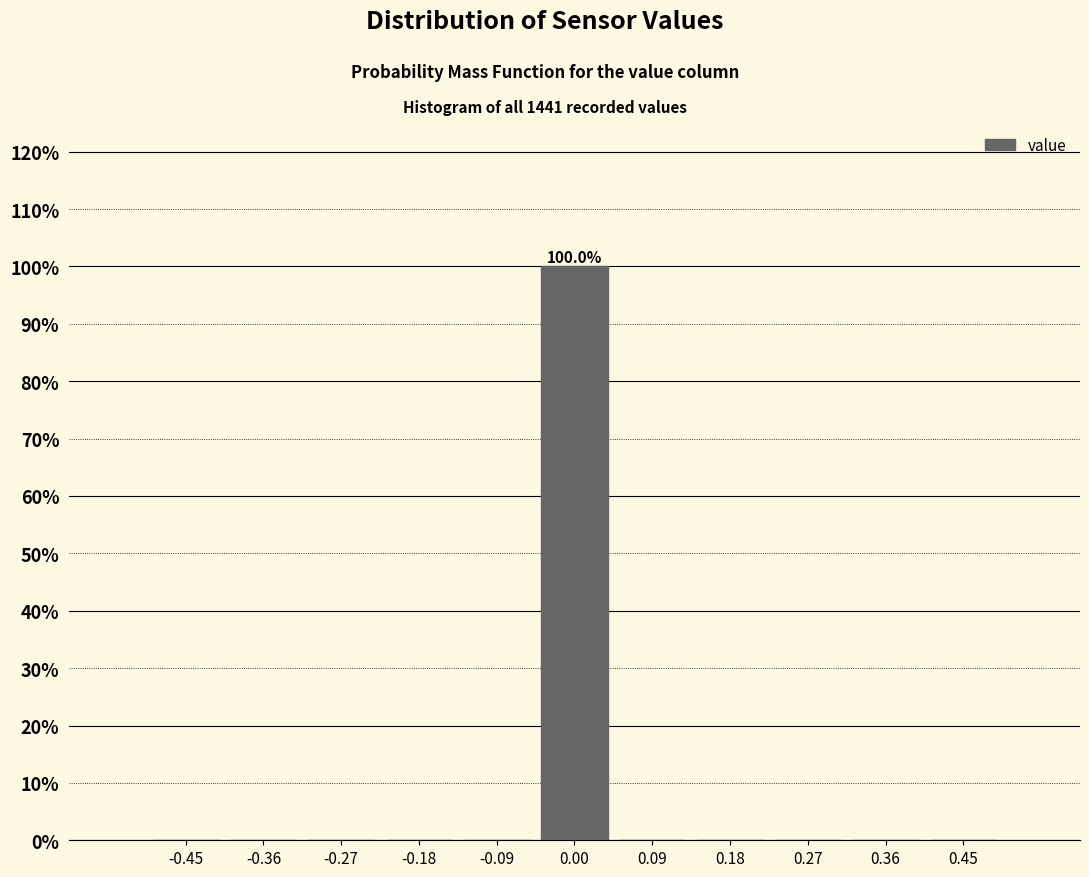

Which range on the x-axis has the tallest bar?

-0.05 to 0.05